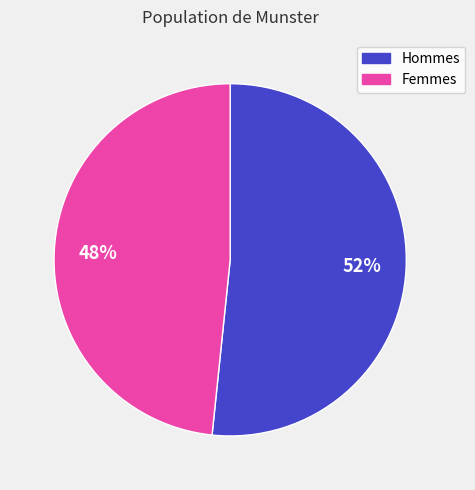

To the nearest percent, what is the average slice percentage?

50%